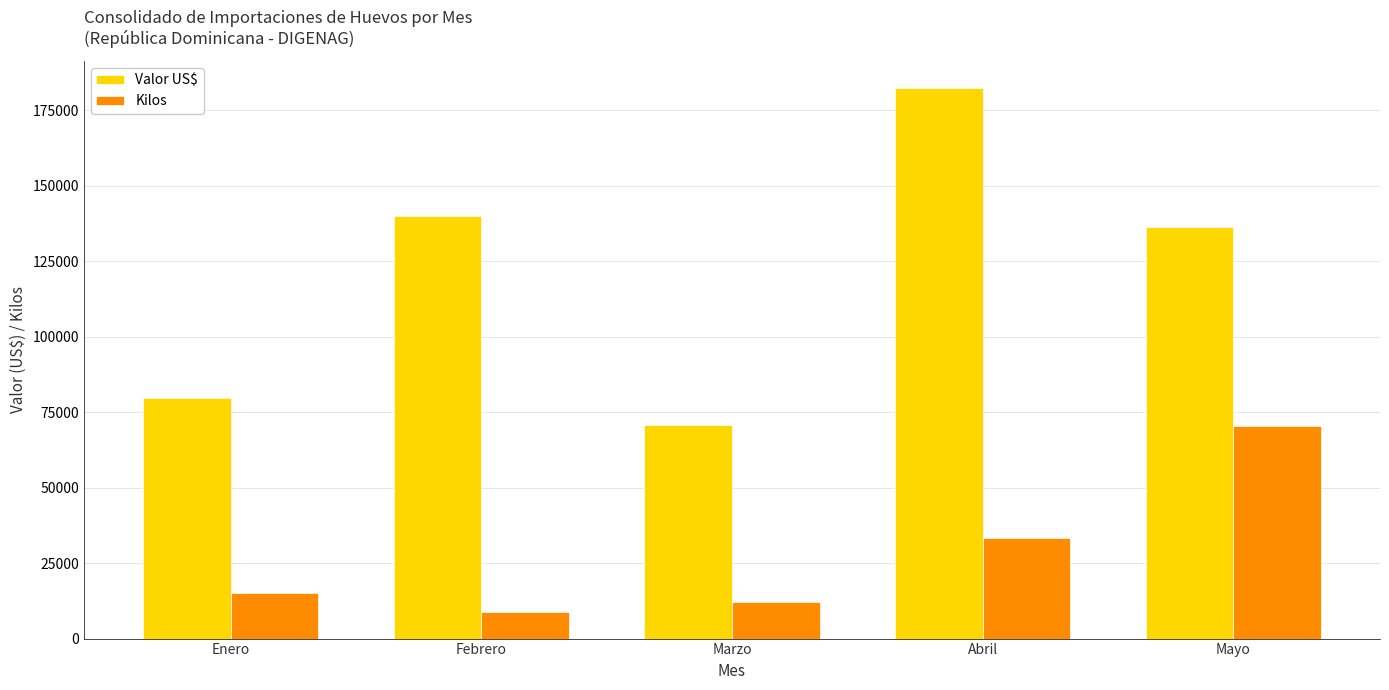

What are all the series names shown in the legend?

Valor US$, Kilos